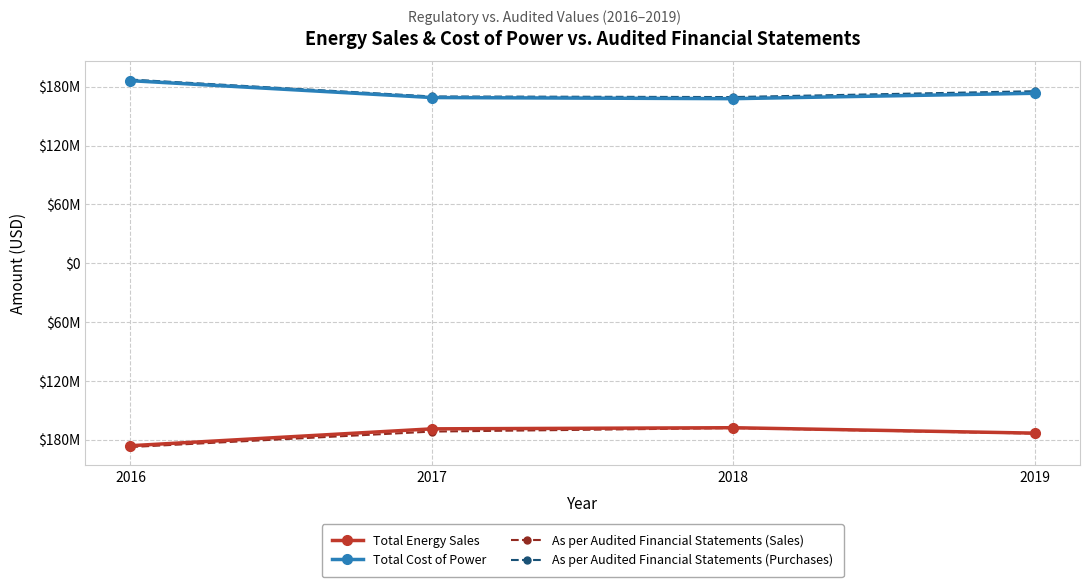

What are all the series names shown in the legend?

Total Energy Sales, Total Cost of Power, As per Audited Financial Statements (Sales), As per Audited Financial Statements (Purchases)